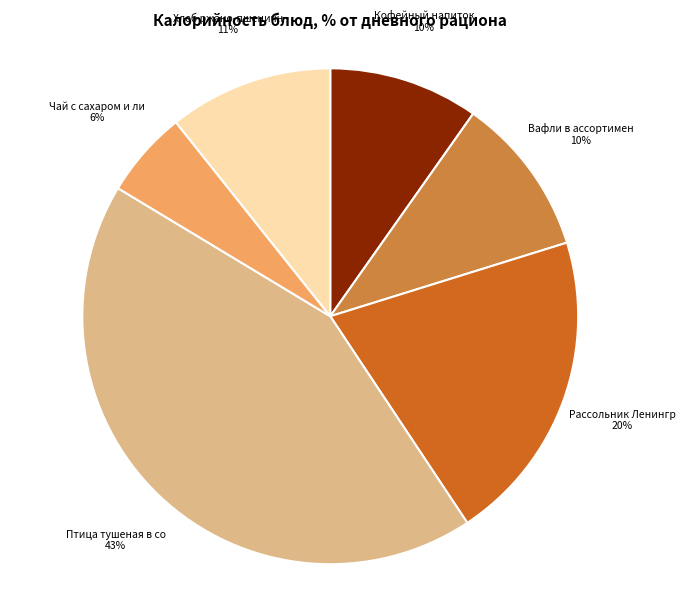

Does any single category account for the majority?

No